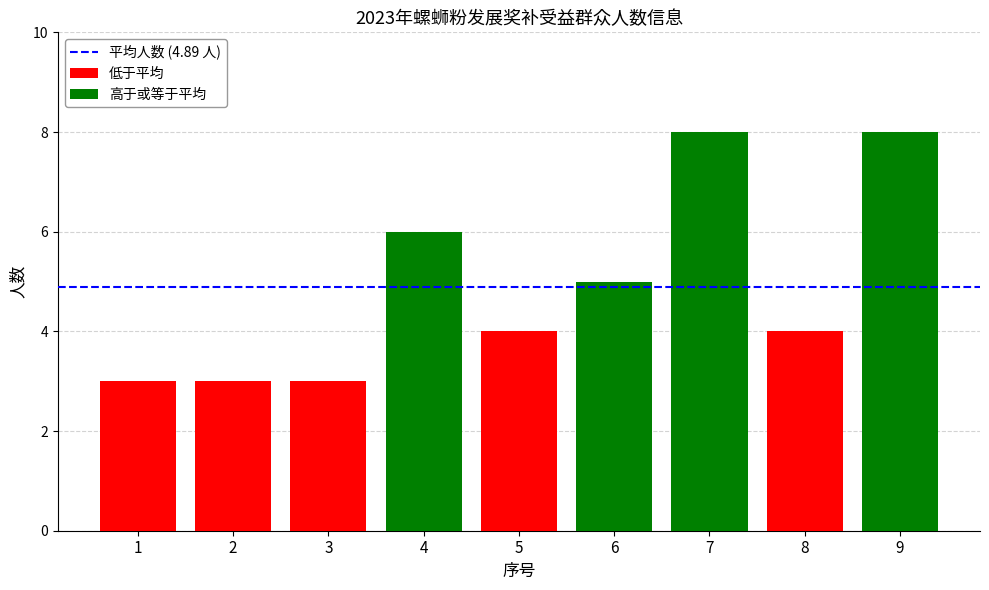

How many bars are there in total?

9